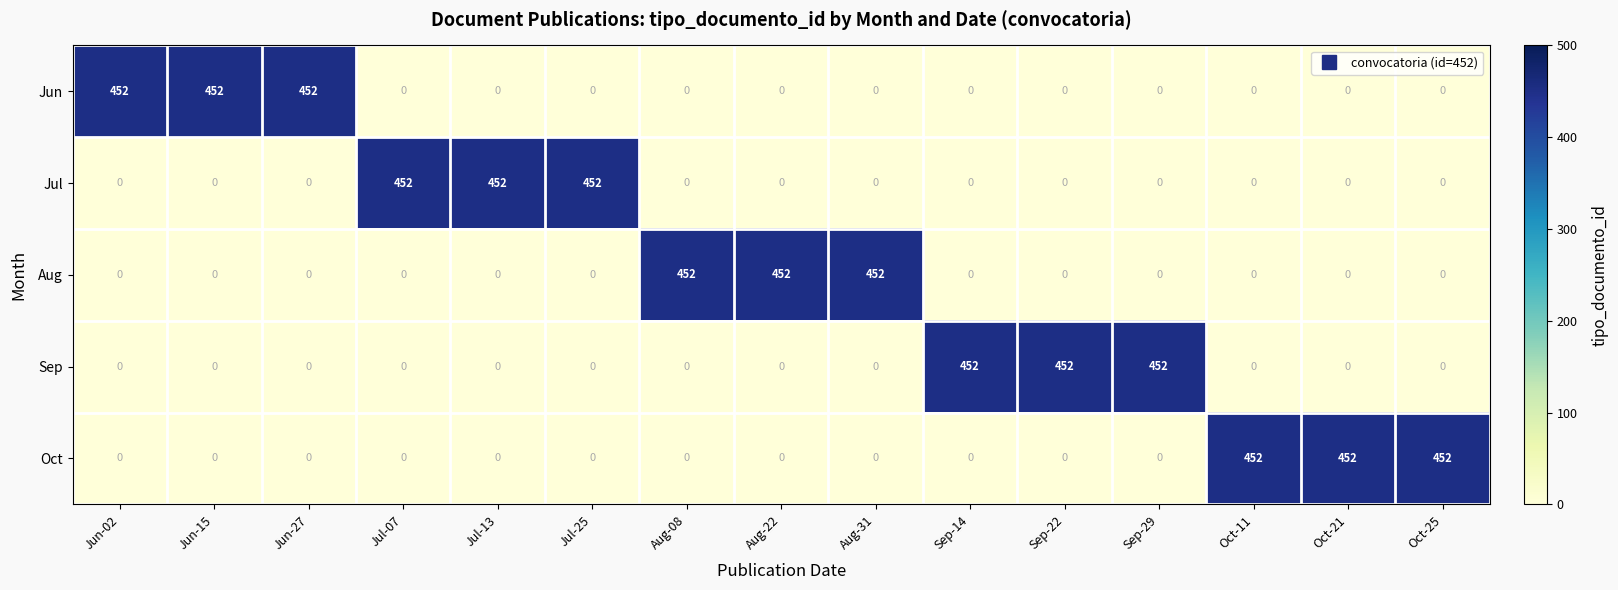

What is the average value of the Oct series?

90